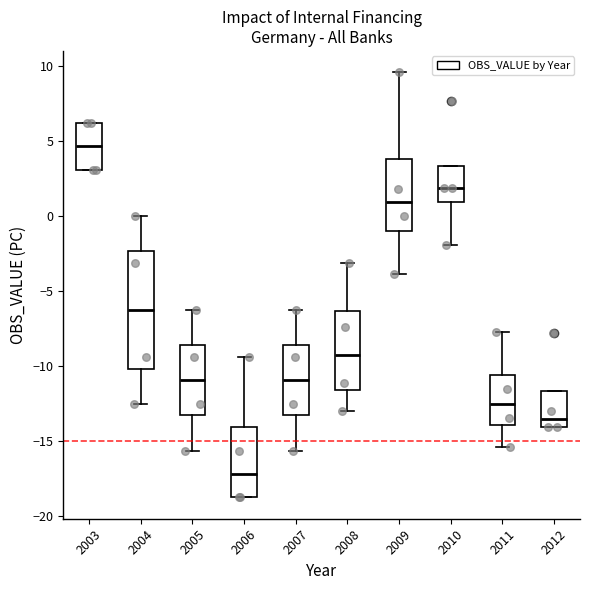

Which box has the lowest median line?

2006